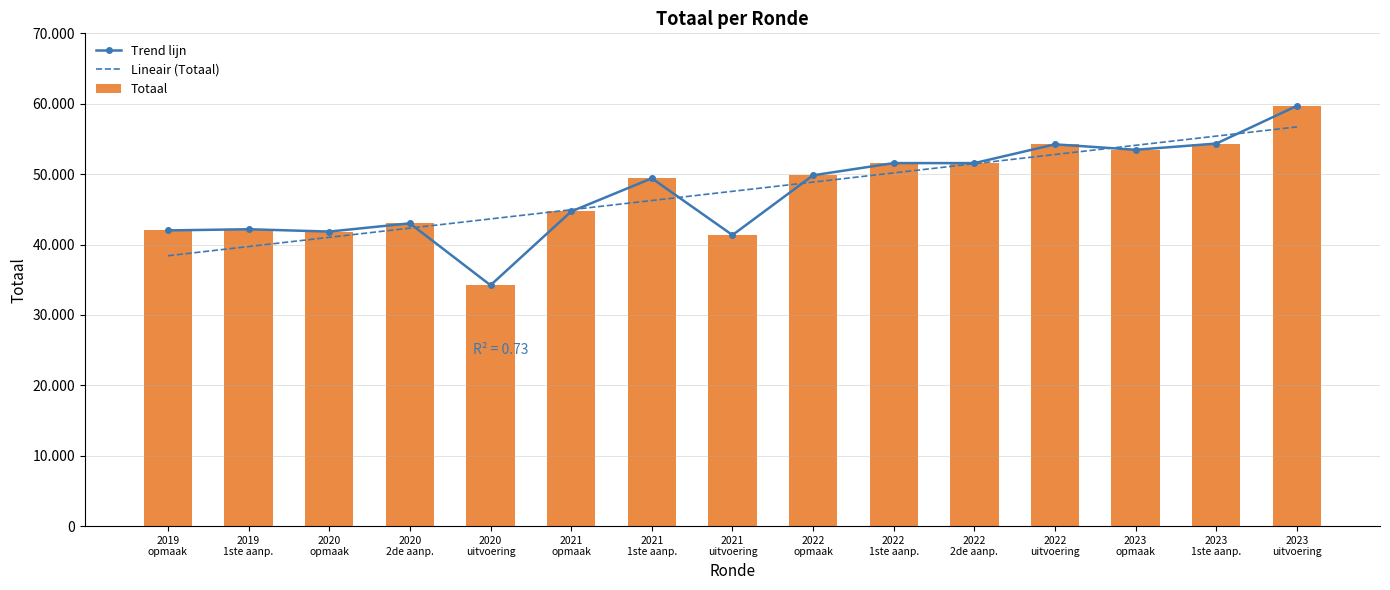

What is the difference between the second highest and second lowest values in the Lineair (Totaal) series?

15687.6